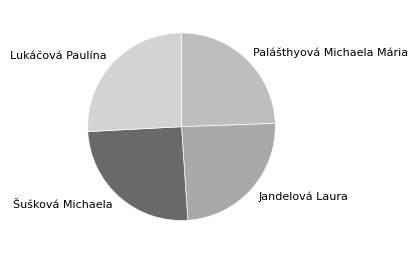

Is there a majority slice in this chart?

No